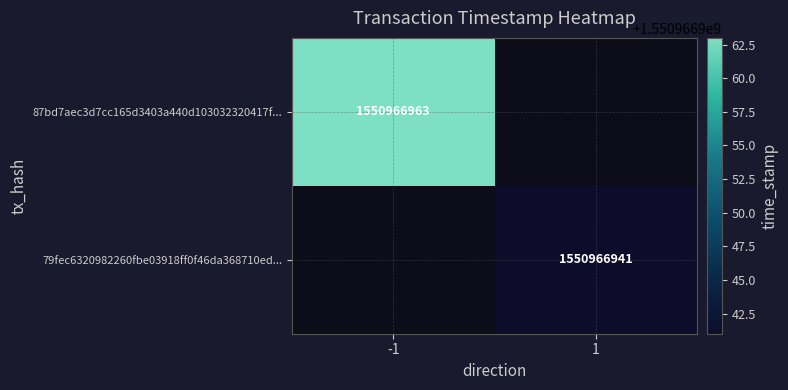

The value of 79fec6320982260fbe03918ff0f46da368710ed at 1 is 994296087. True or false?

False